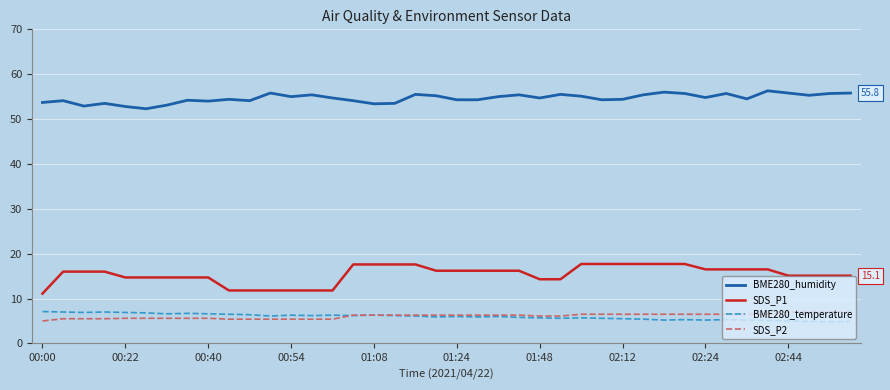

What is the difference between the maximum and minimum values in the SDS_P1 series?

6.6